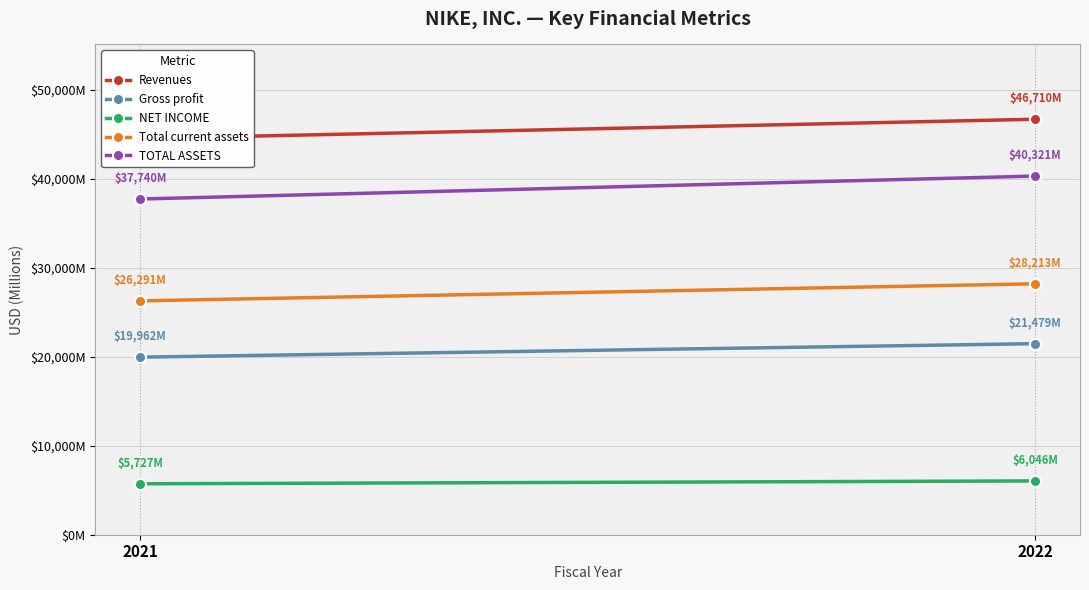

Is the value of Total current assets at 2022 greater than the value of Revenues at 2022?

No